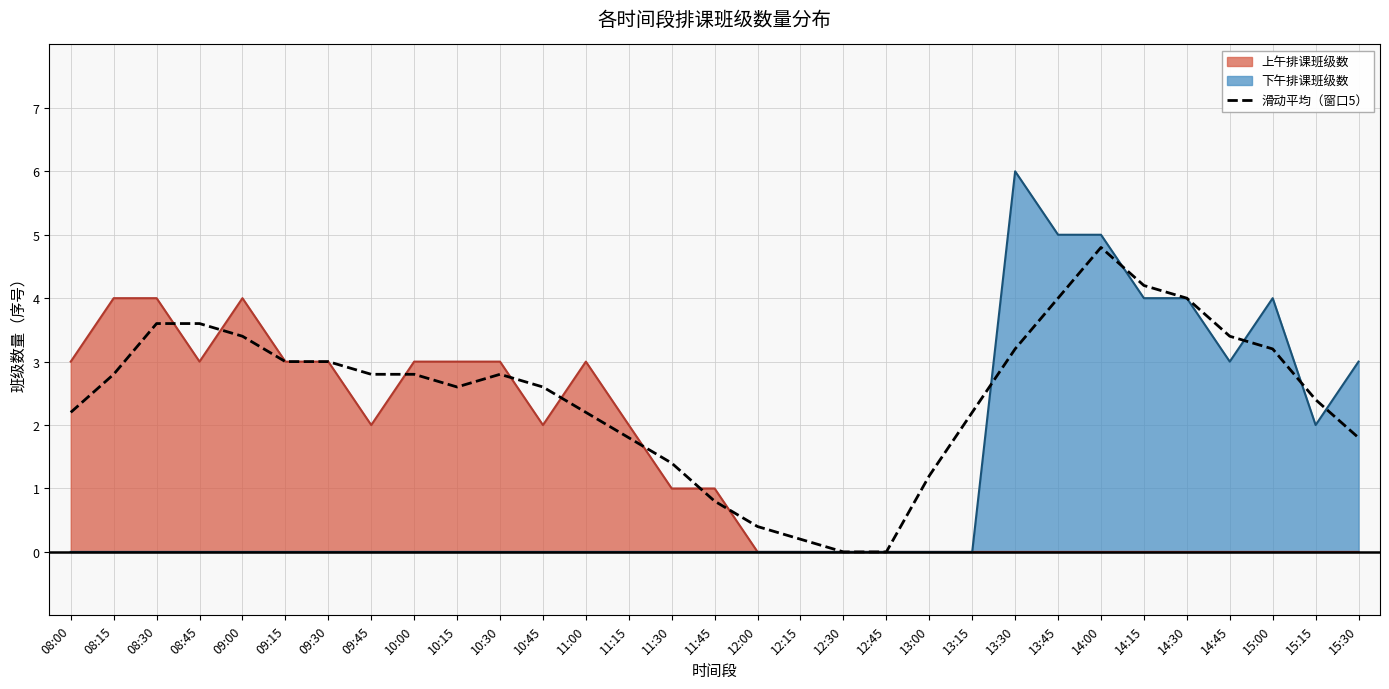

What is the label of the 26th point from the right?

09:15